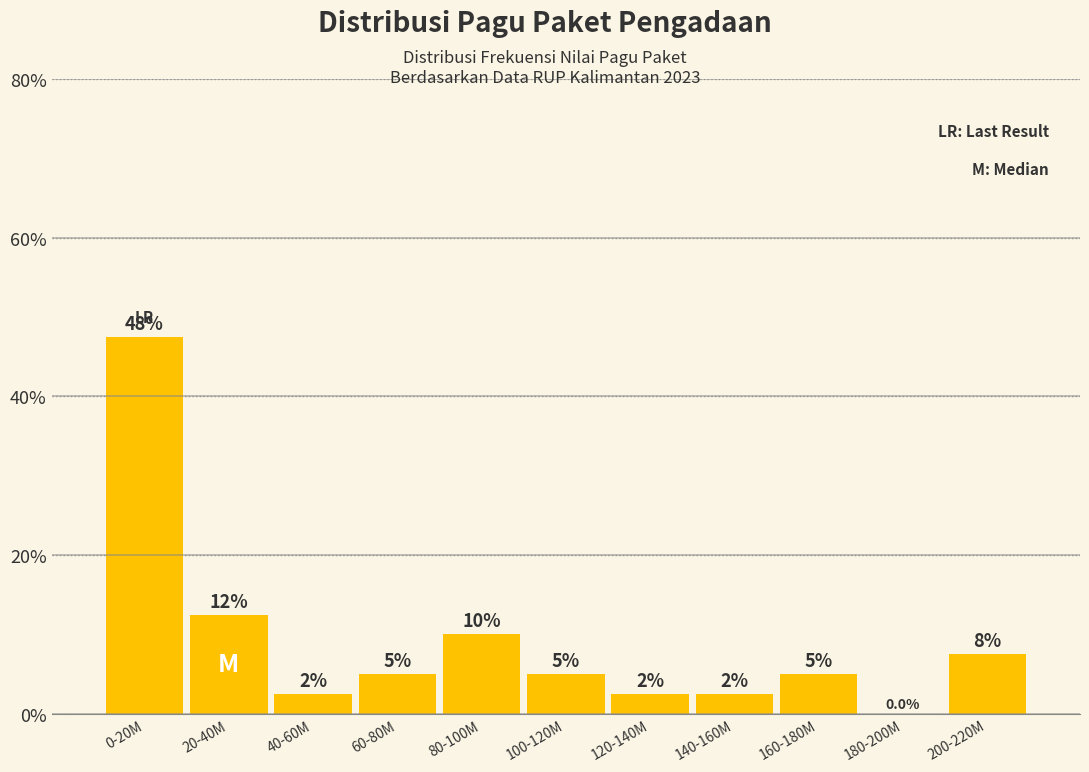

Are the bars horizontal?

No